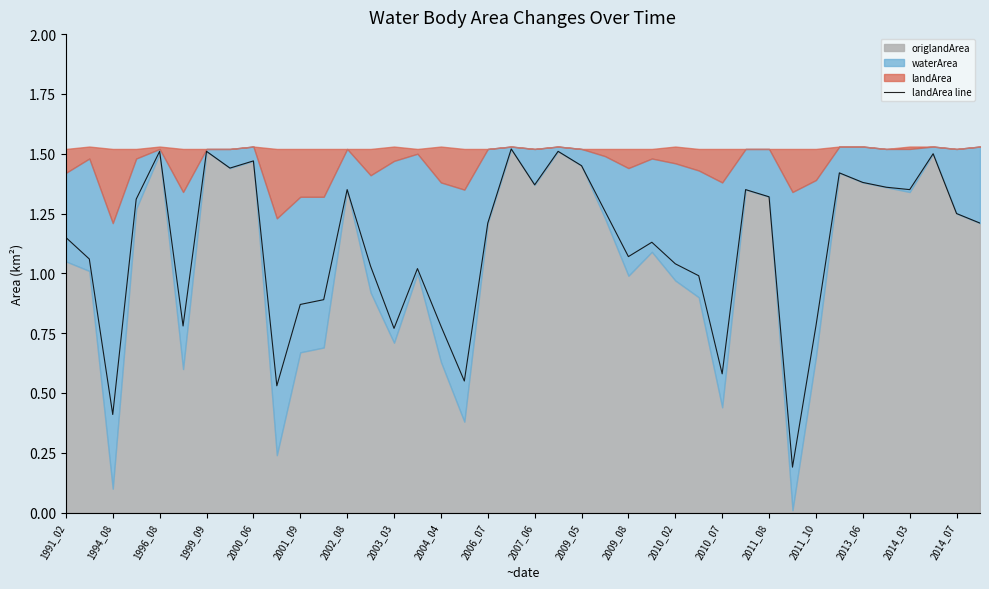

Where is the data nearest to the value 0?

31